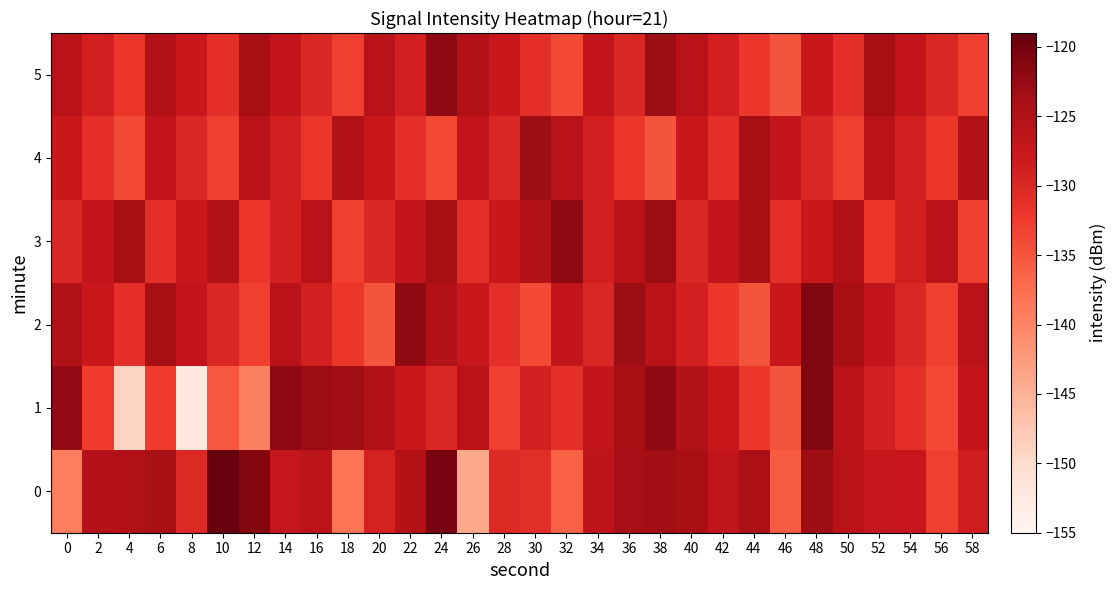

How many data points does each series have?

30